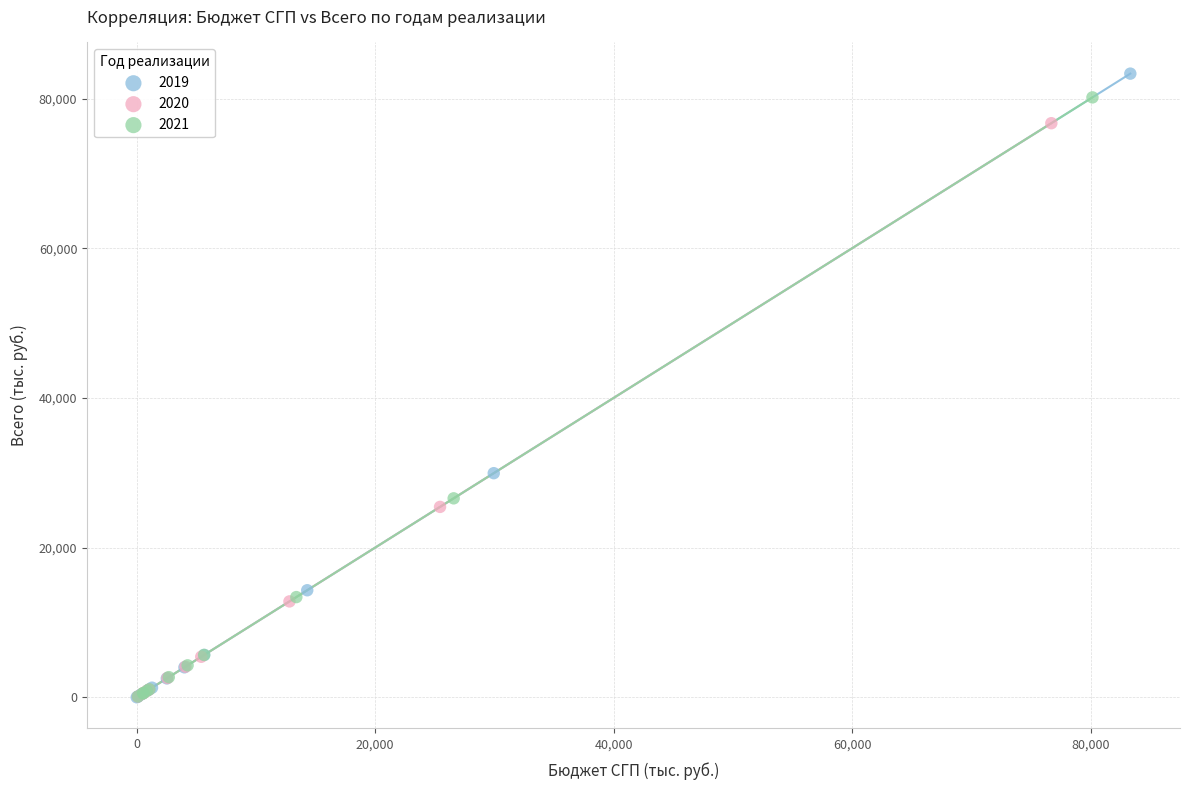

Which series has the largest Y range (max minus min)?

2019